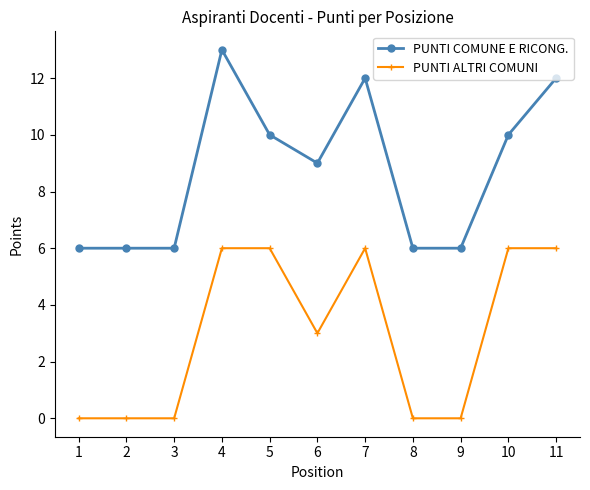

Rank the series by their maximum value, from lowest to highest.

PUNTI ALTRI COMUNI, PUNTI COMUNE E RICONG.